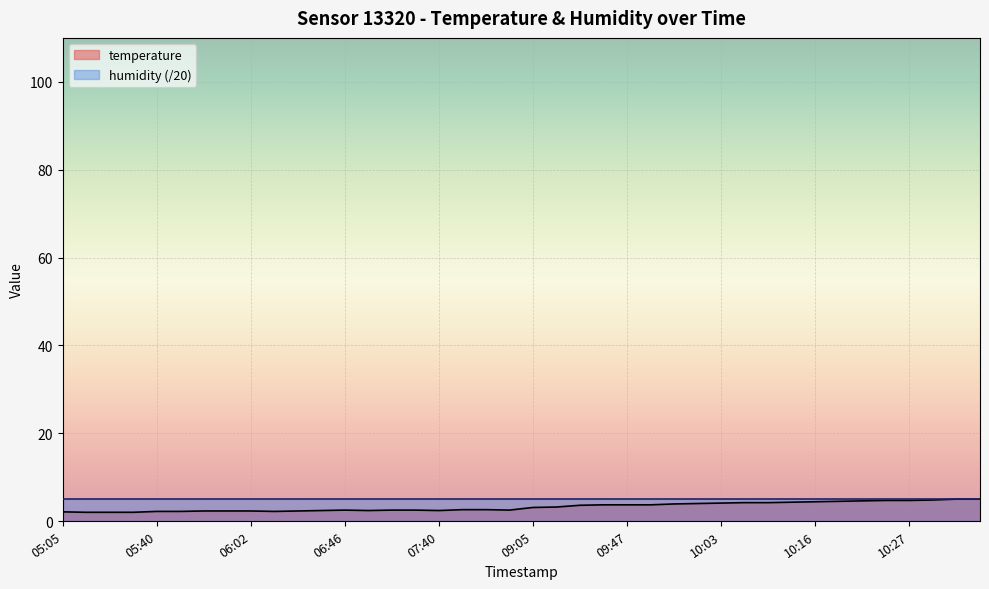

What is the average value?

3.2